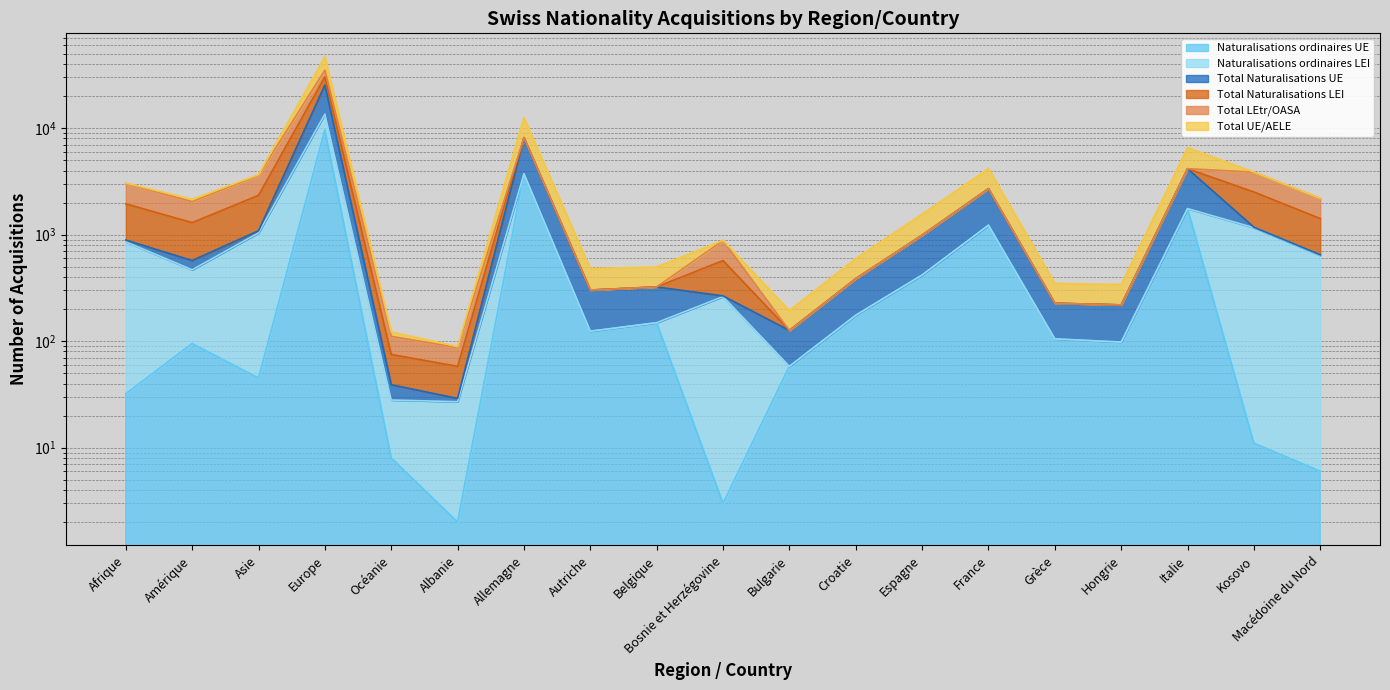

What is the label of the 19th point from the left?

Macédoine du Nord